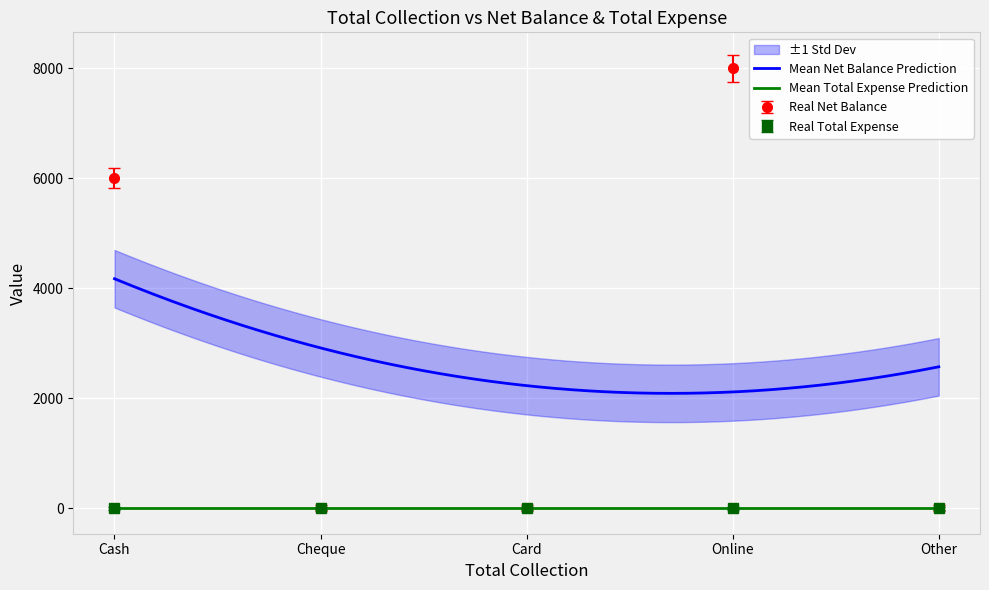

At which category does the data reach its first local peak?

Online